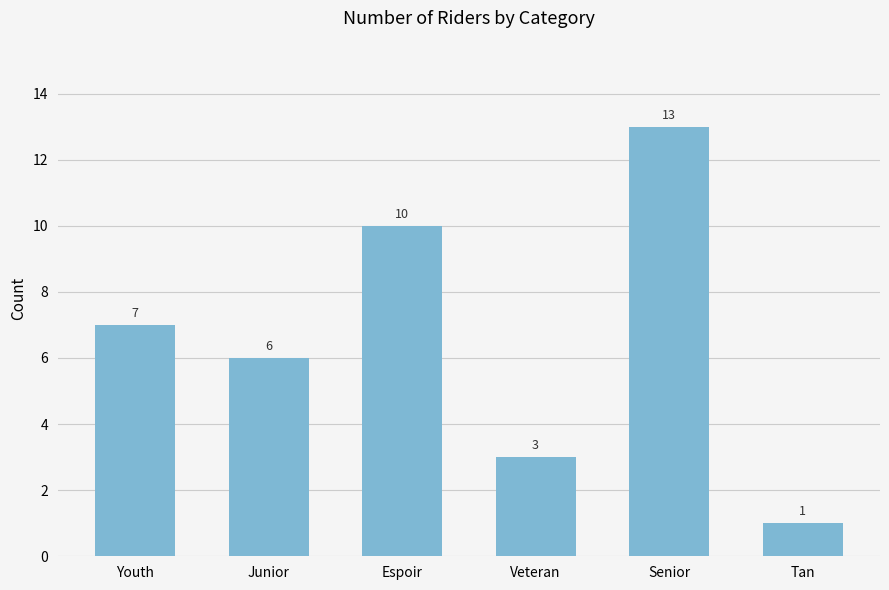

What is the average value?

7